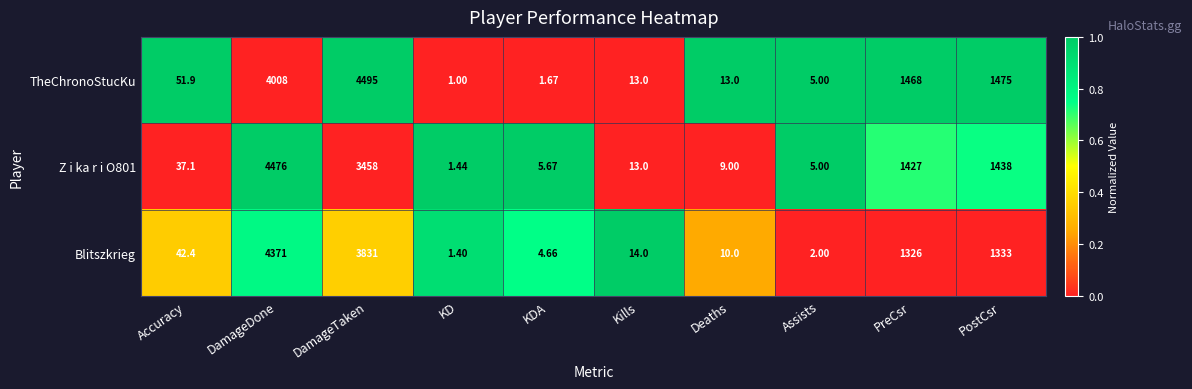

Is the value of Z i ka r i O801 at Assists greater than the value of TheChronoStucKu at KDA?

Yes